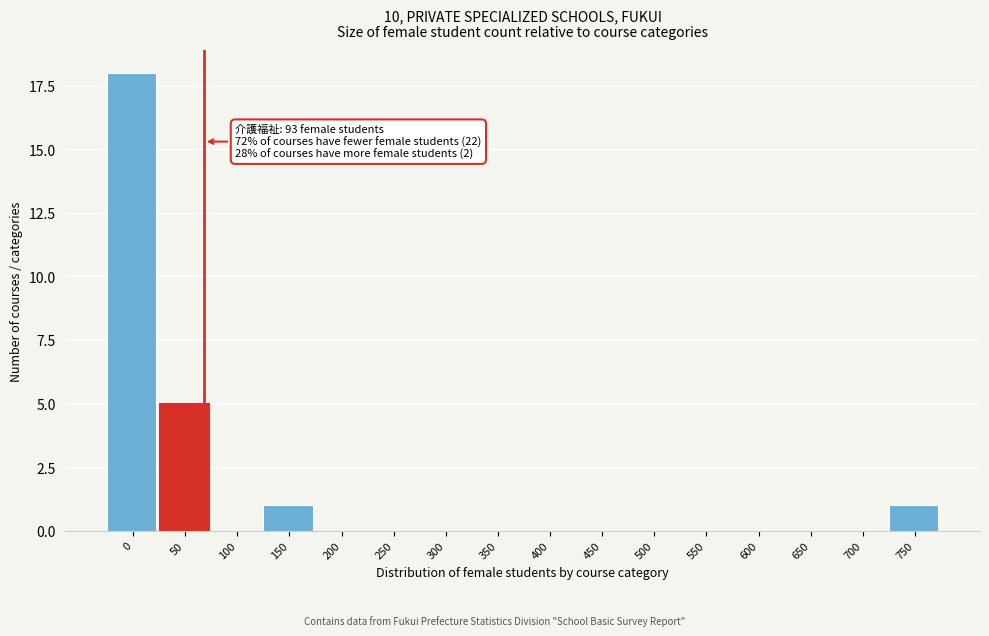

Reading right to left, extract all data points from this chart.

750=1	700=0	650=0	600=0	550=0	500=0	450=0	400=0	350=0	300=0	250=0	200=0	150=1	100=0	50=5	0=18